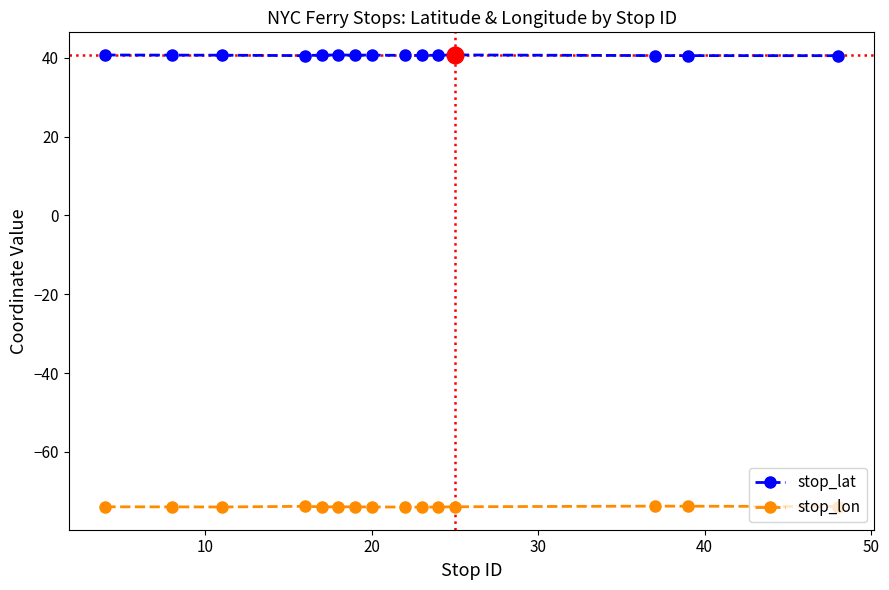

What is the maximum value shown in the chart?

40.8